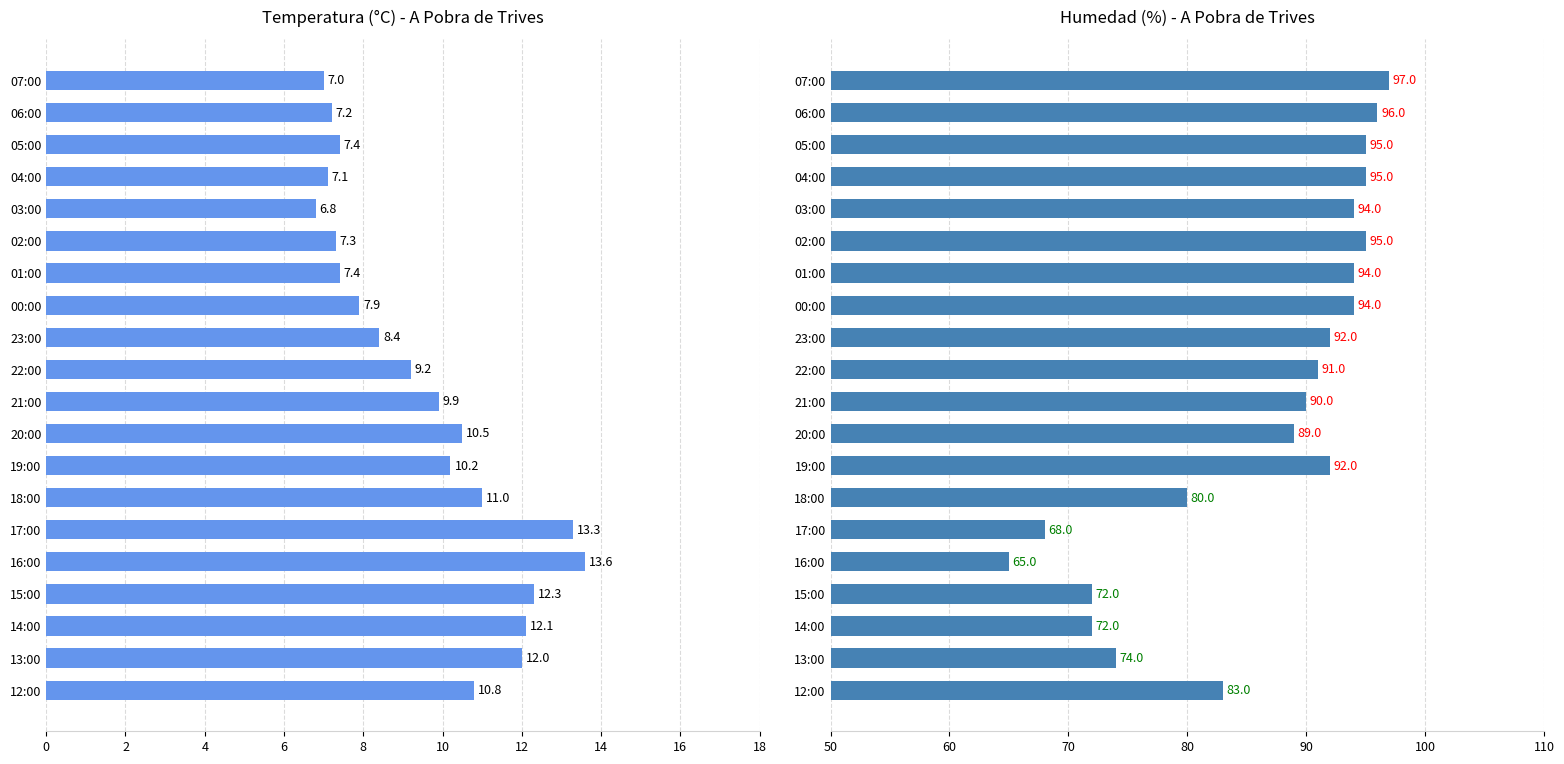

The Temperatura (C) series shows 11.8 at 01:00. True or false?

False